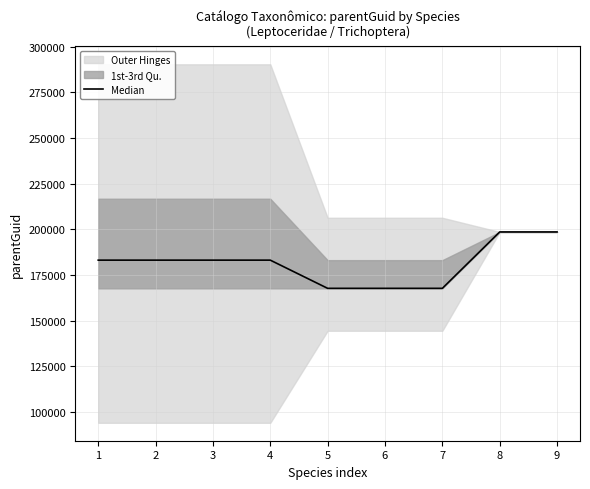

Which category has the lowest value across all series?

5